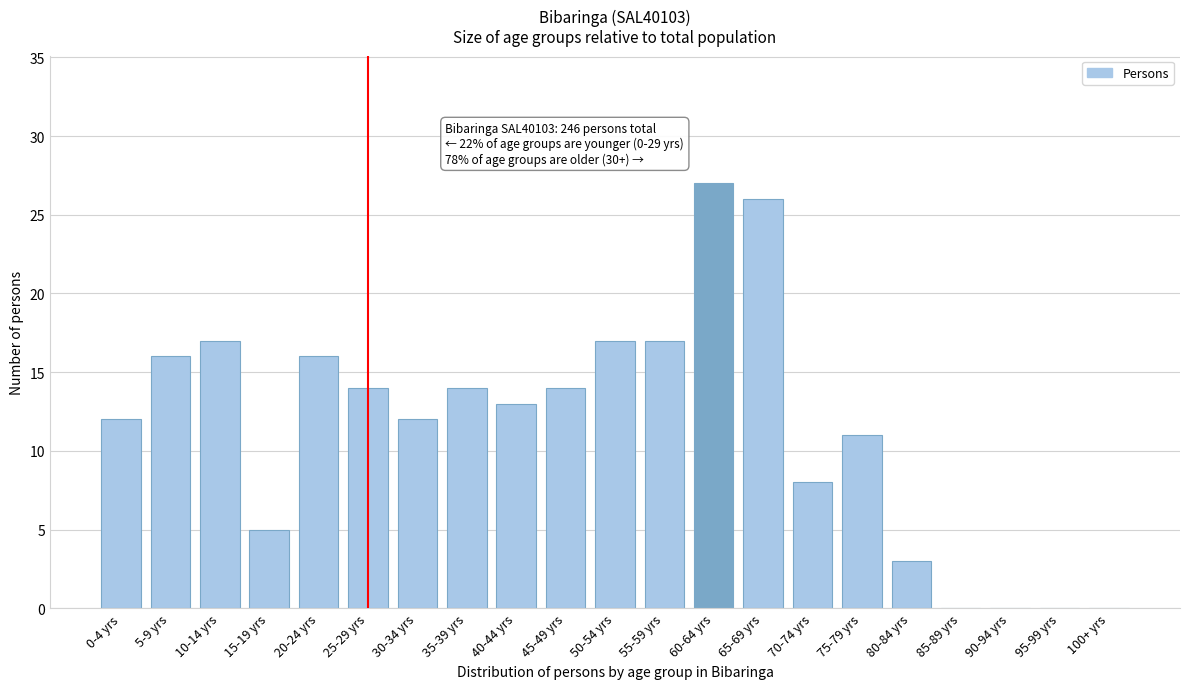

Reading left to right, transcribe all the data shown in this chart.

0-4 yrs=12	5-9 yrs=16	10-14 yrs=17	15-19 yrs=5	20-24 yrs=16	25-29 yrs=14	30-34 yrs=12	35-39 yrs=14	40-44 yrs=13	45-49 yrs=14	50-54 yrs=17	55-59 yrs=17	60-64 yrs=27	65-69 yrs=26	70-74 yrs=8	75-79 yrs=11	80-84 yrs=3	85-89 yrs=0	90-94 yrs=0	95-99 yrs=0	100+ yrs=0